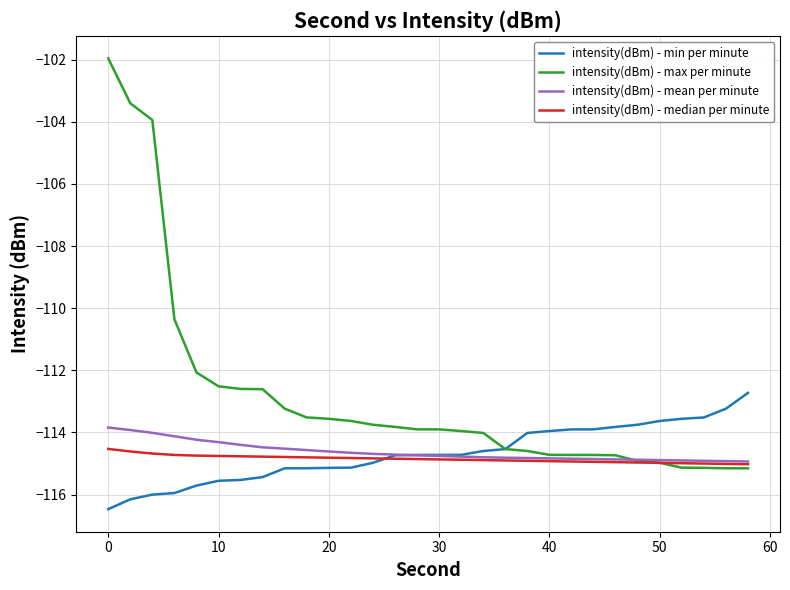

What is the difference between the maximum and minimum values in the intensity(dBm) - min per minute series?

3.7